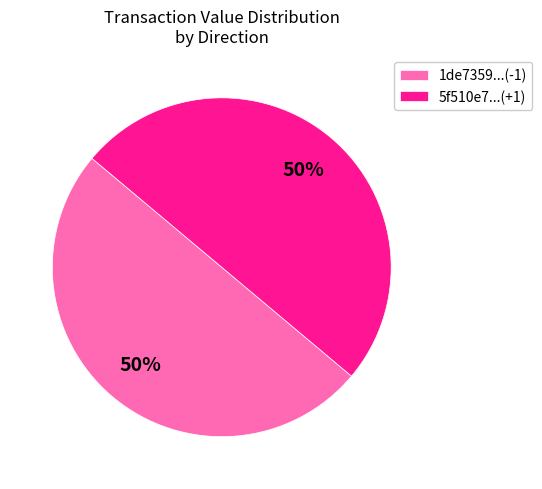

Combined, do 5f510e7...(+1) and 1de7359...(-1) account for over 50%?

Yes